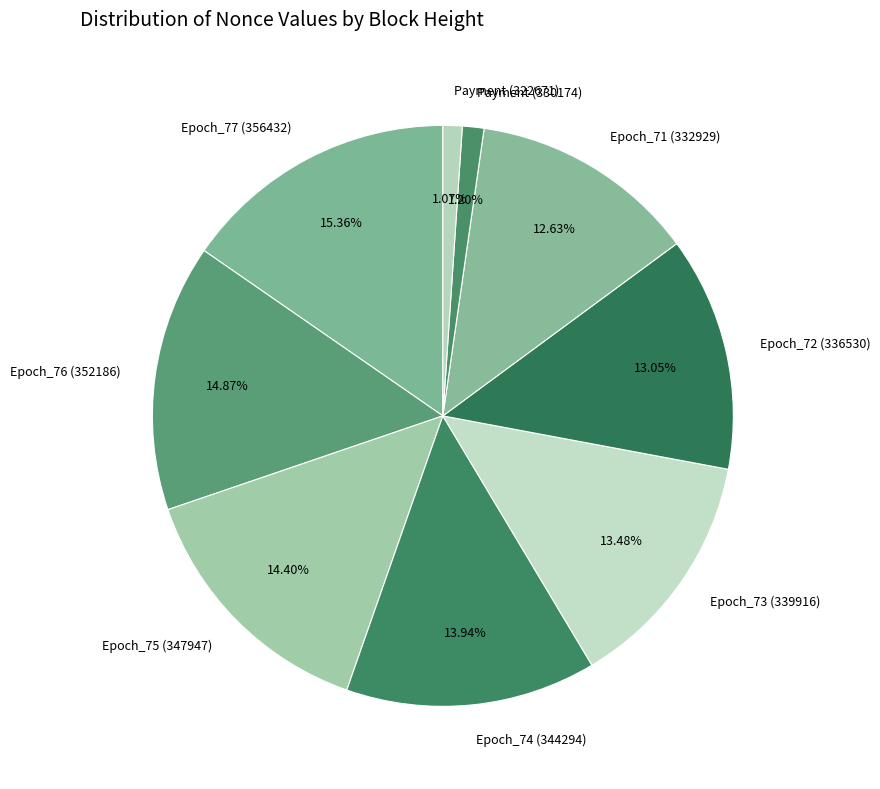

Is it true that Epoch_76 (352186) is 24% of the pie?

False